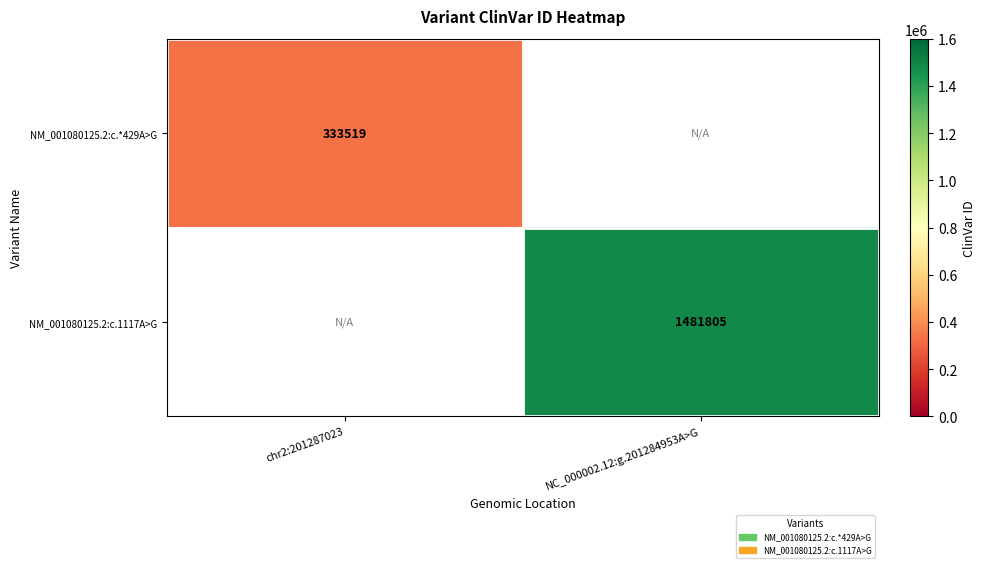

True or false: NM_001080125.2:c.1117A>G has a value of 1481805 at NC_000002.12:g.201284953A>G.

True